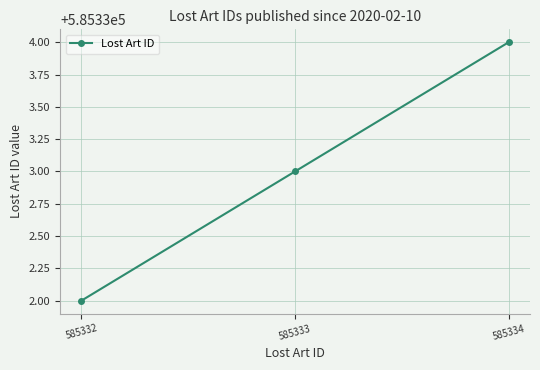

Does the chart have visible grid lines?

Yes